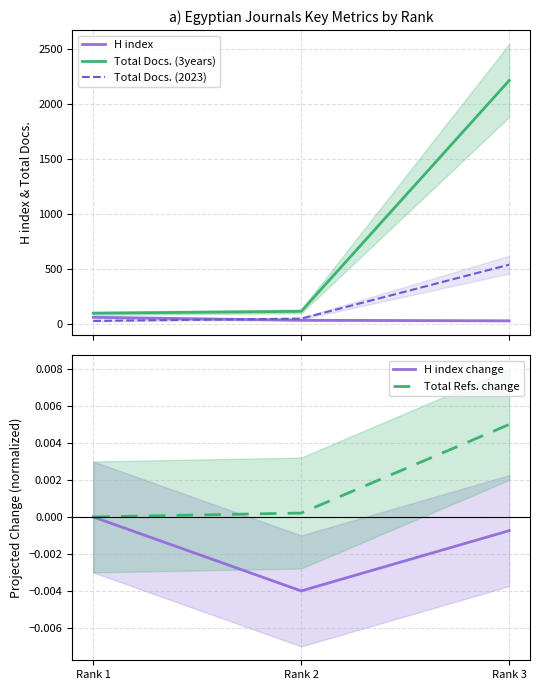

How many values in the H index change series are below 0?

2